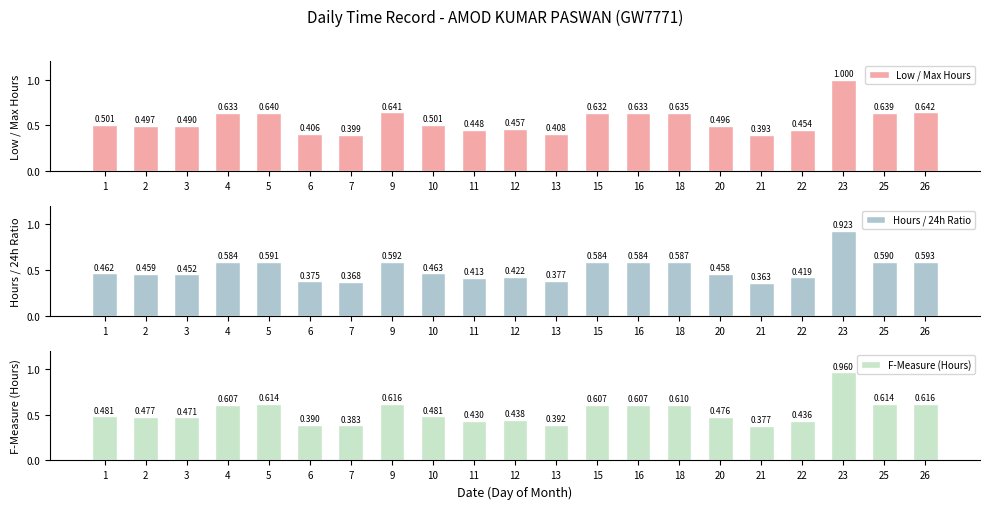

Which label corresponds to the largest value in the chart?

23